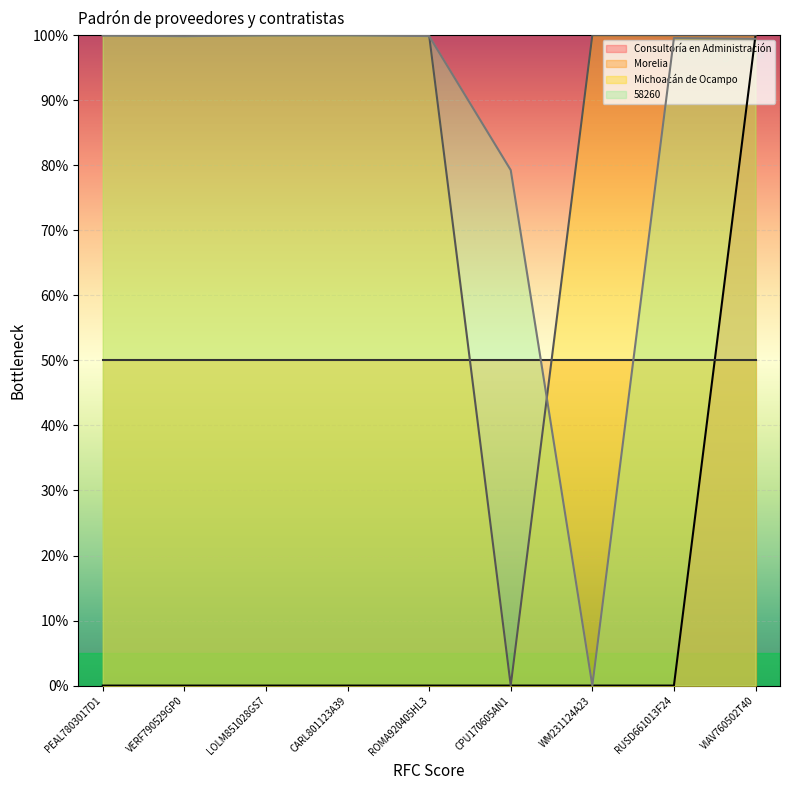

Where do Consultoría en Administración and Michoacán de Ocampo first cross each other?

ROMA920405HL3 and CPU170605AN1